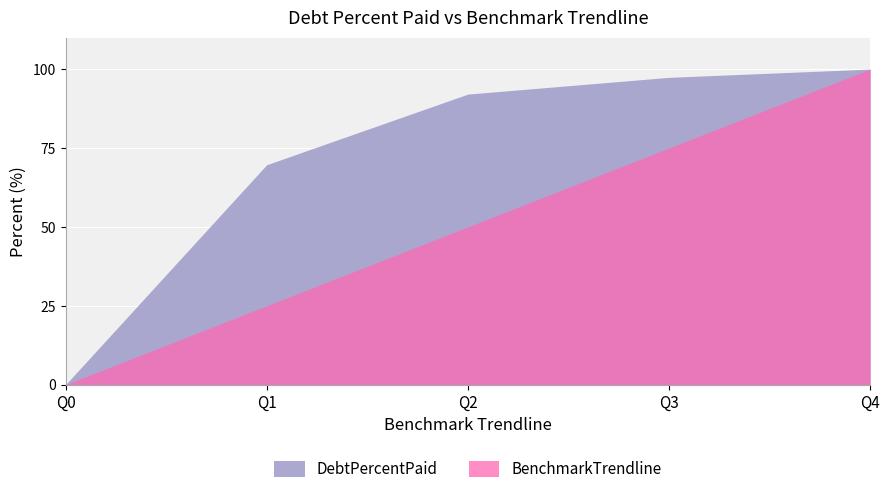

What are all the series names shown in the legend?

DebtPercentPaid, BenchmarkTrendline